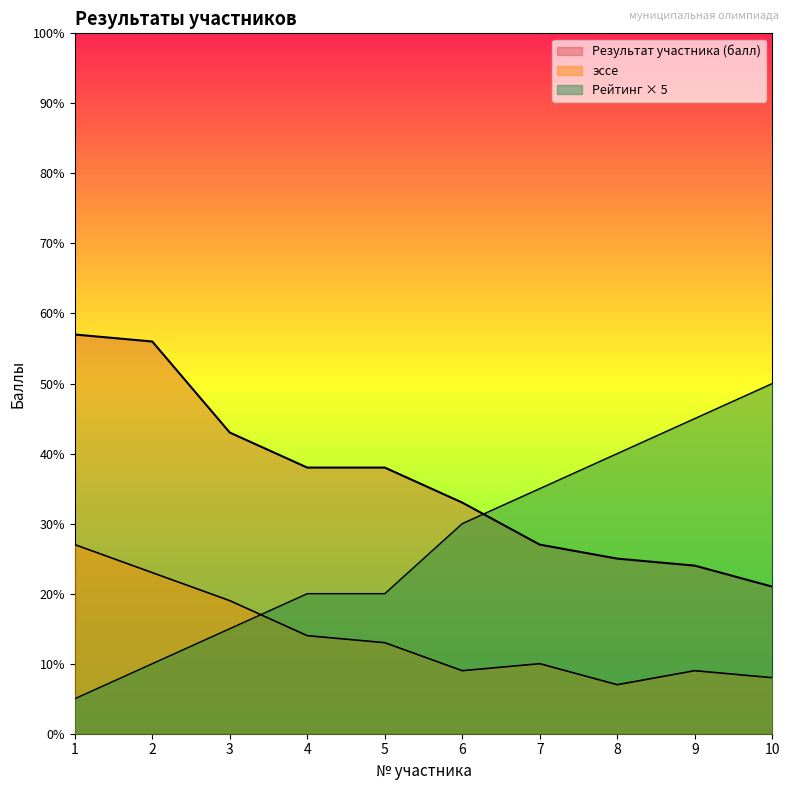

What is the value of the эссе point at the 10th from the left?

8